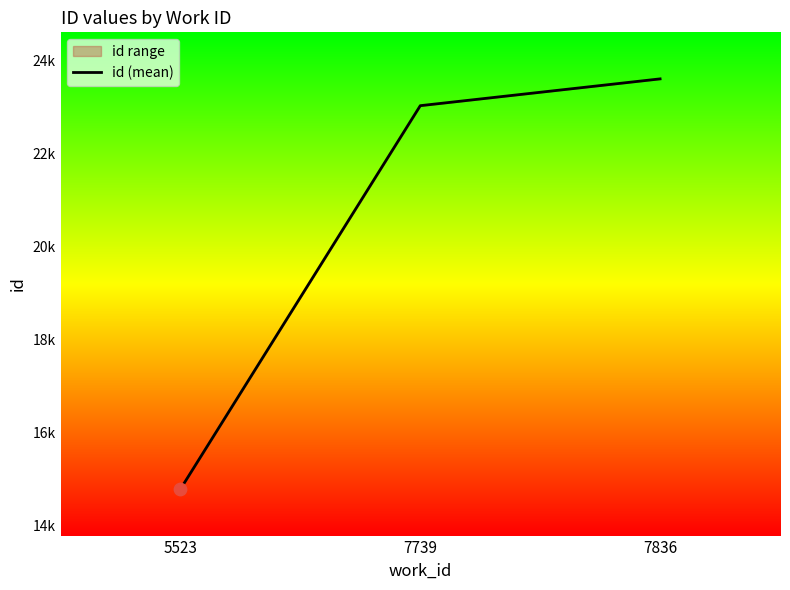

Approximately how many times larger is the value at 7836 compared to 7739?

1.0